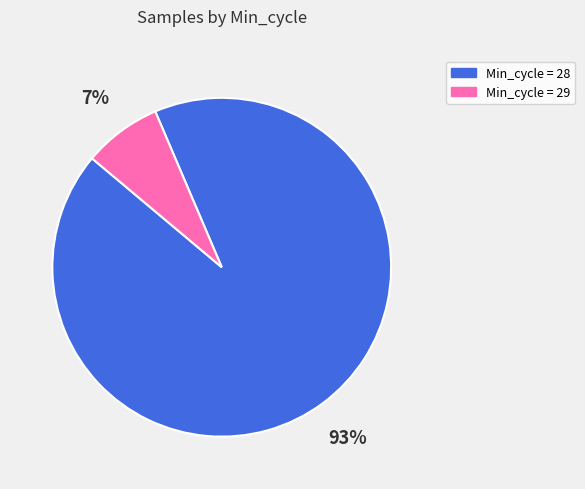

True or false: Min_cycle = 28 accounts for 87% of the total.

False